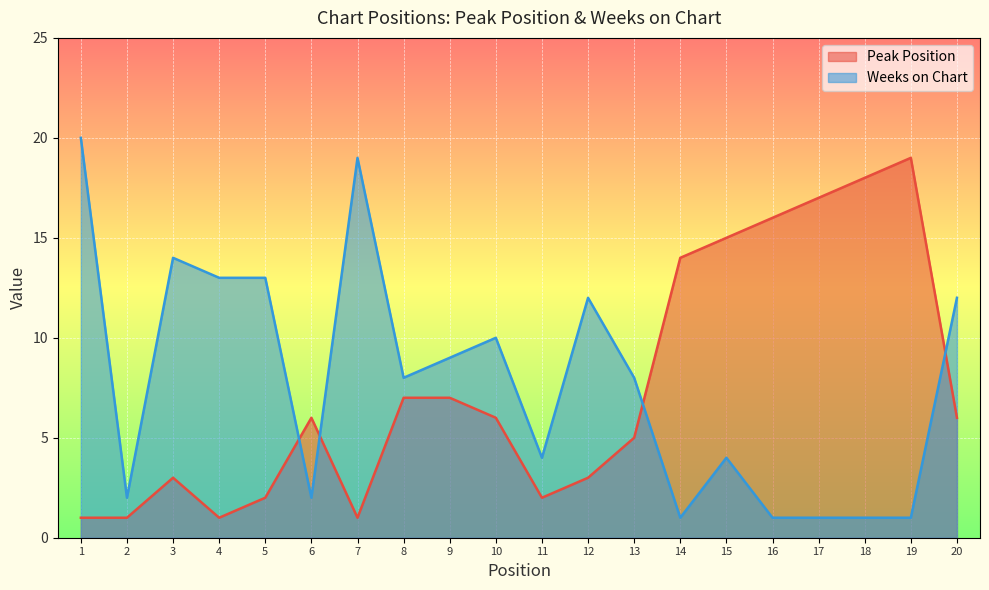

Which series ends up on top after the final intersection of Weeks on Chart and Peak Position?

Weeks on Chart